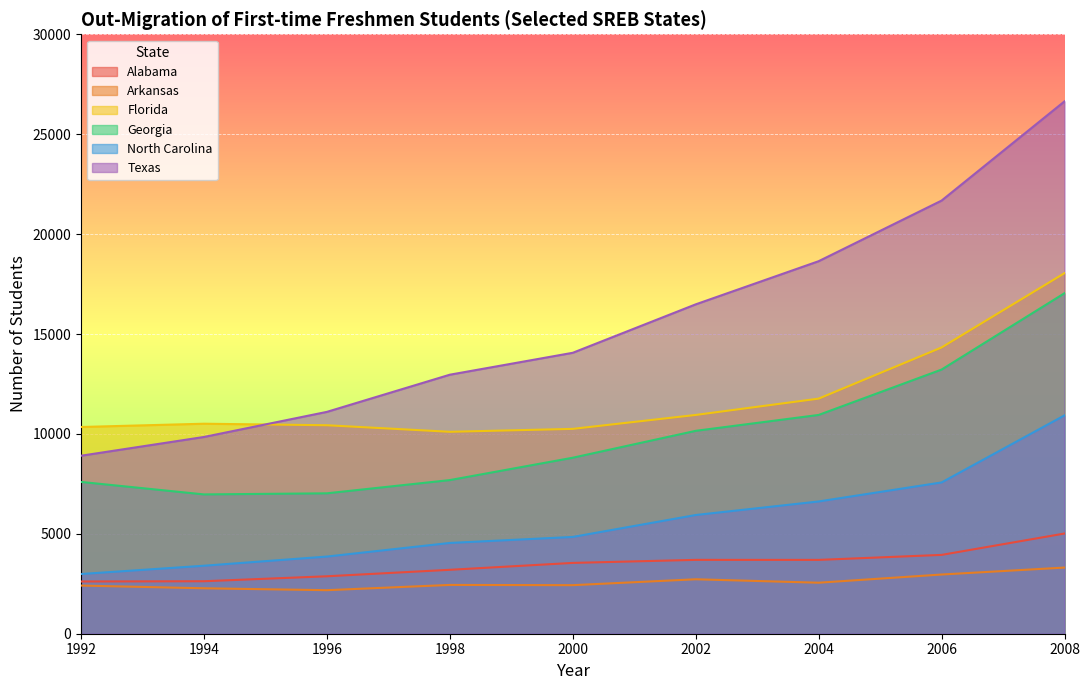

At which category does the chart reach its minimum across all series?

1996